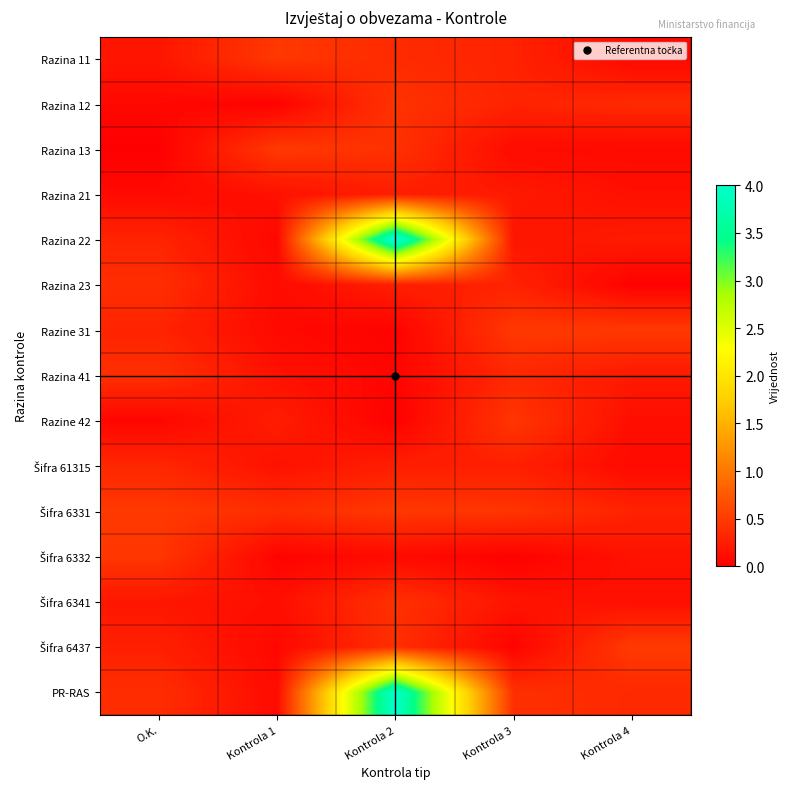

Which has a higher value, Kontrola 4 or O.K.?

O.K.